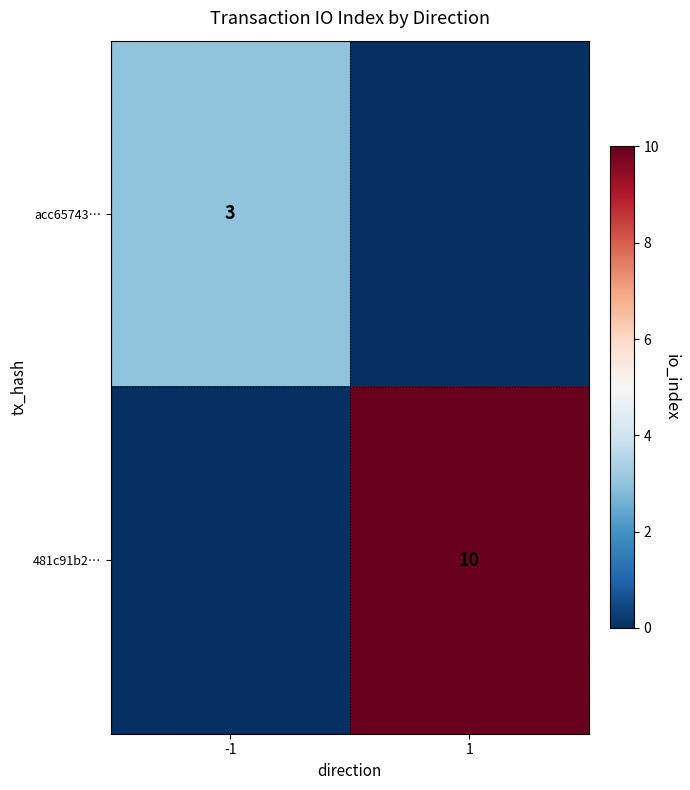

True or false: acc65743… has a value of 4 at -1.

False